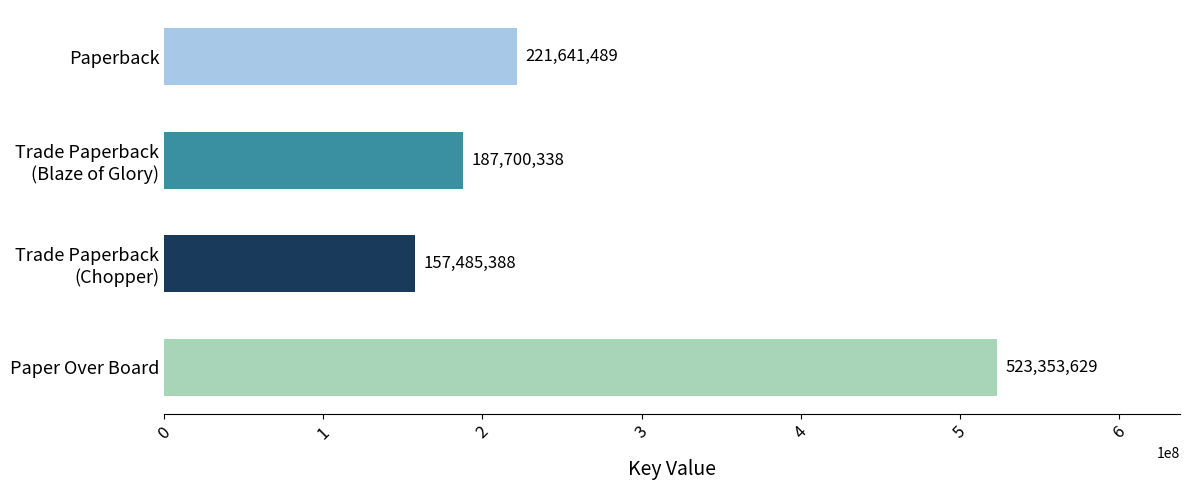

True or false: the data shows 327712503 at Paperback.

False